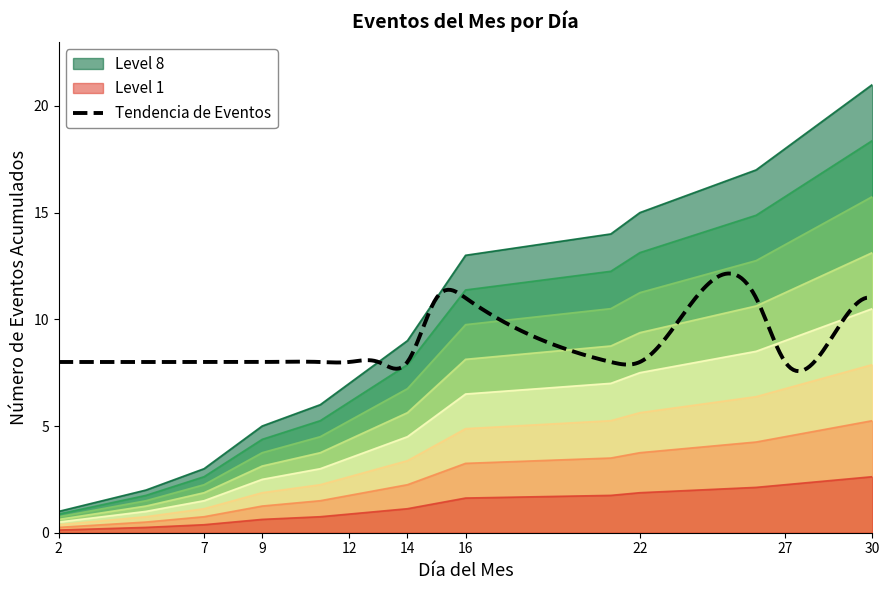

True or false: Level 1 and Level 8 intersect in this chart.

False